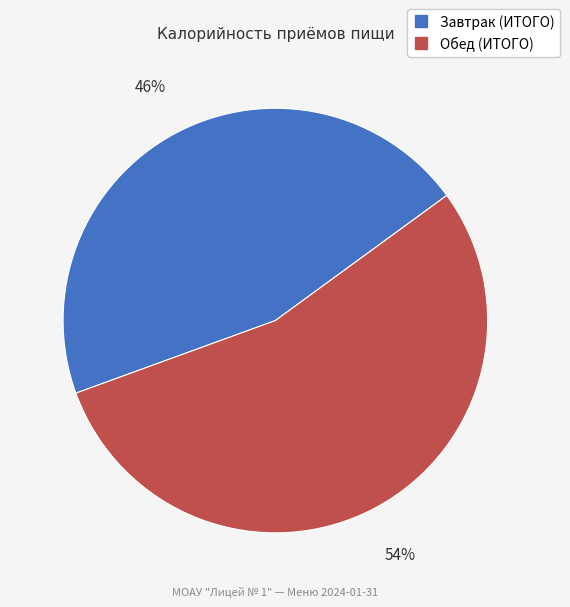

Between Завтрак (ИТОГО) and Обед (ИТОГО), which is larger?

Обед (ИТОГО)